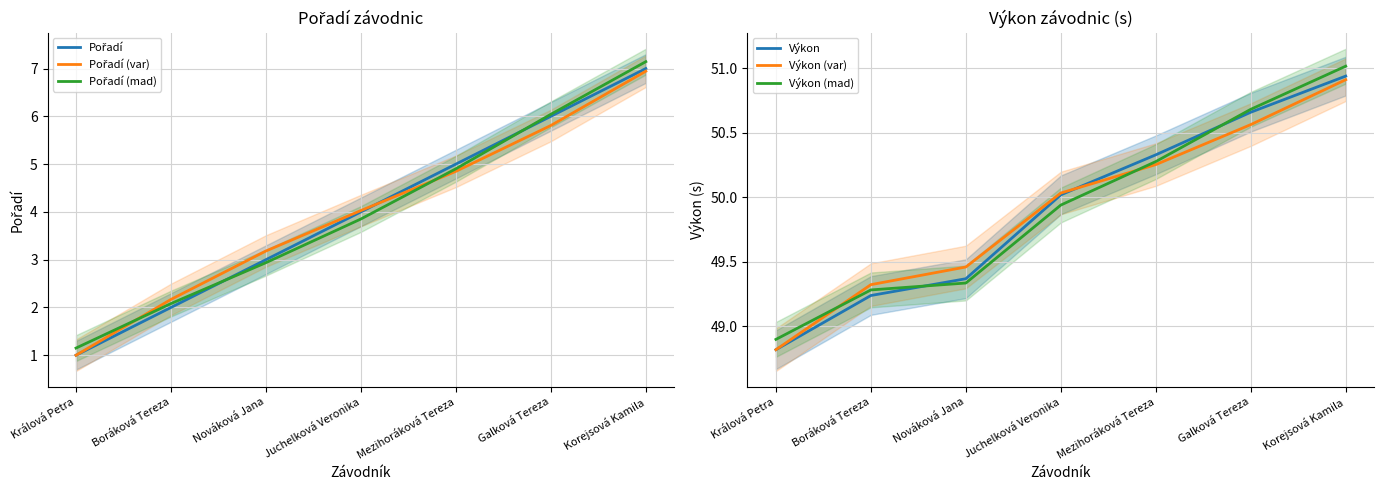

Rank the categories by Výkon (var) value from lowest to highest.

Králová Petra, Boráková Tereza, Nováková Jana, Juchelková Veronika, Mezihoráková Tereza, Galková Tereza, Korejsová Kamila